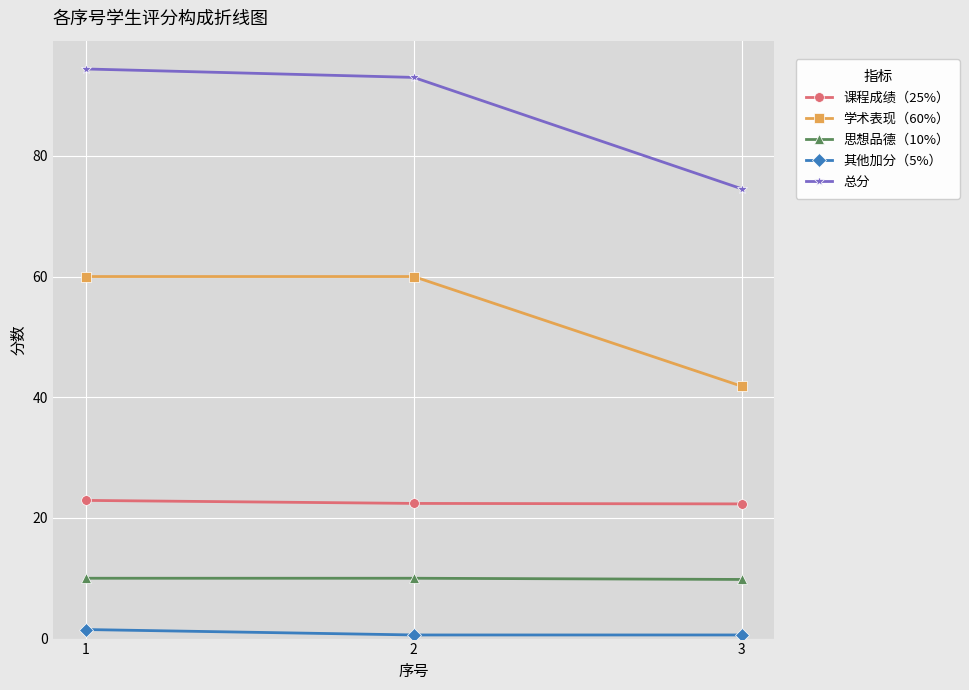

Does the chart display data point markers on the line(s)?

Yes